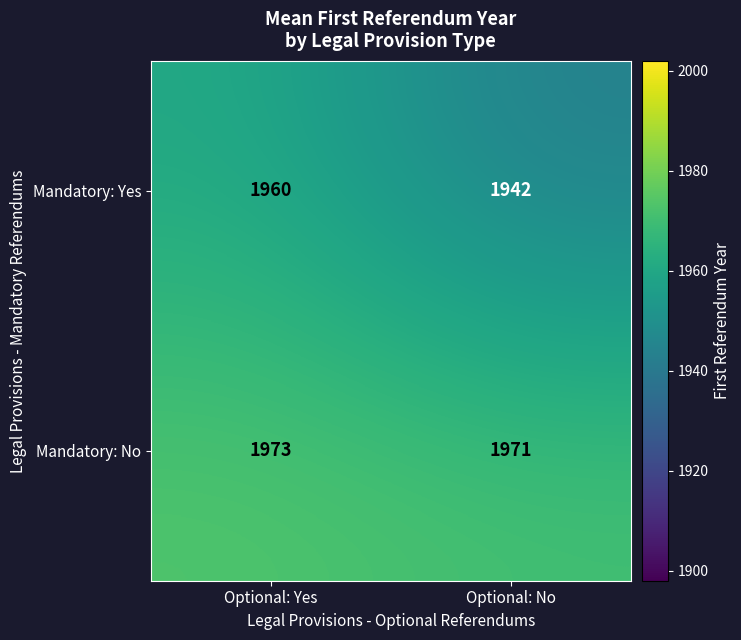

What is the maximum value shown in the chart?

1973